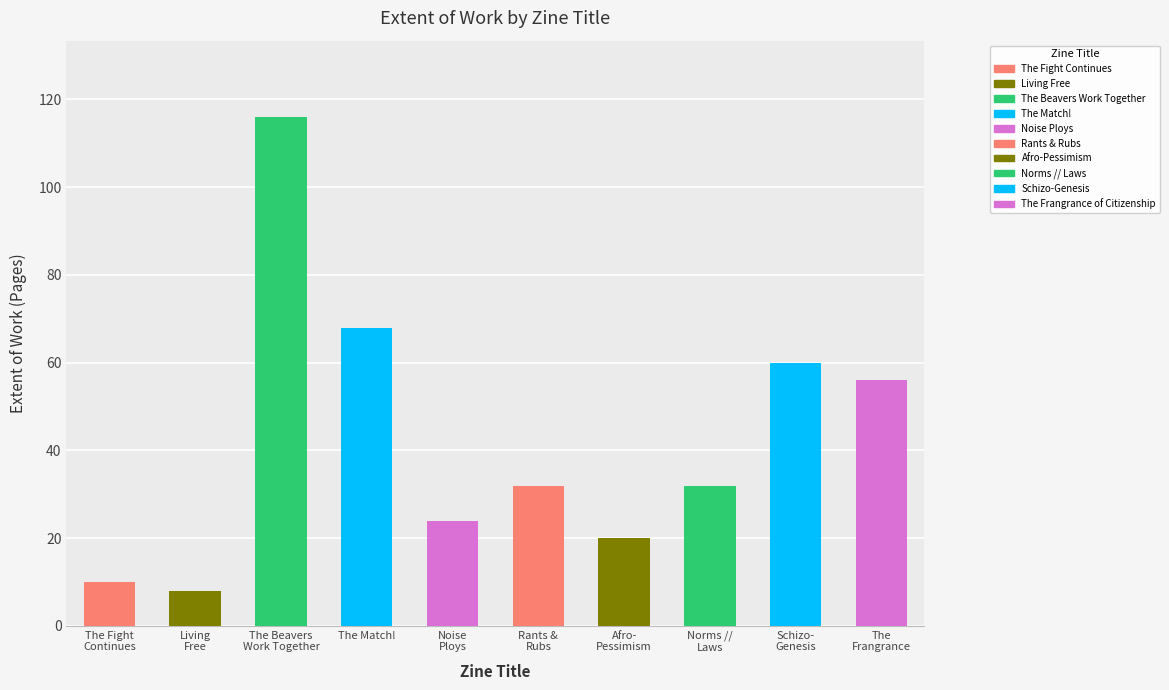

Between Noise Ploys and Schizo-Genesis, which is larger?

Schizo-Genesis